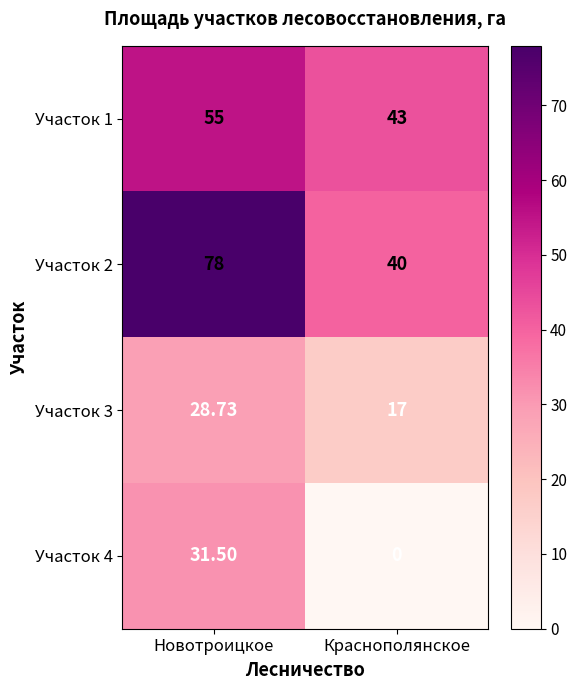

At which label does Участок 4 reach its peak?

Новотроицкое